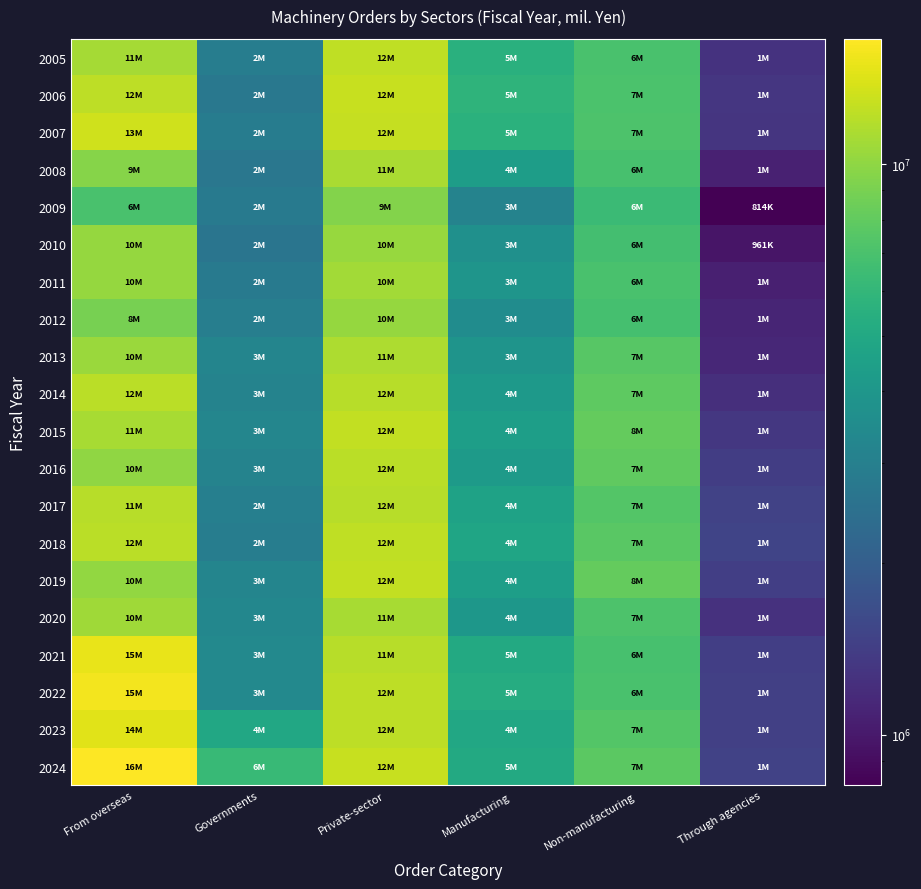

What is the smallest value displayed?

814282